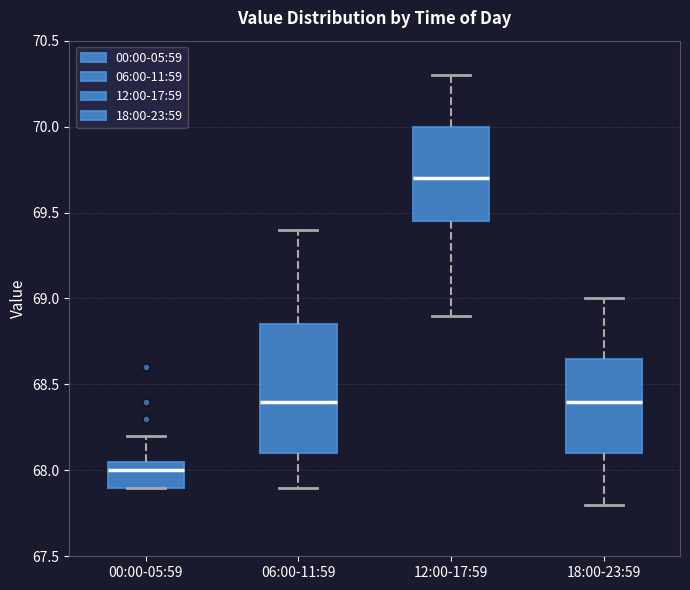

Comparing the boxes themselves (not the whiskers), which one is the tallest?

06:00-11:59